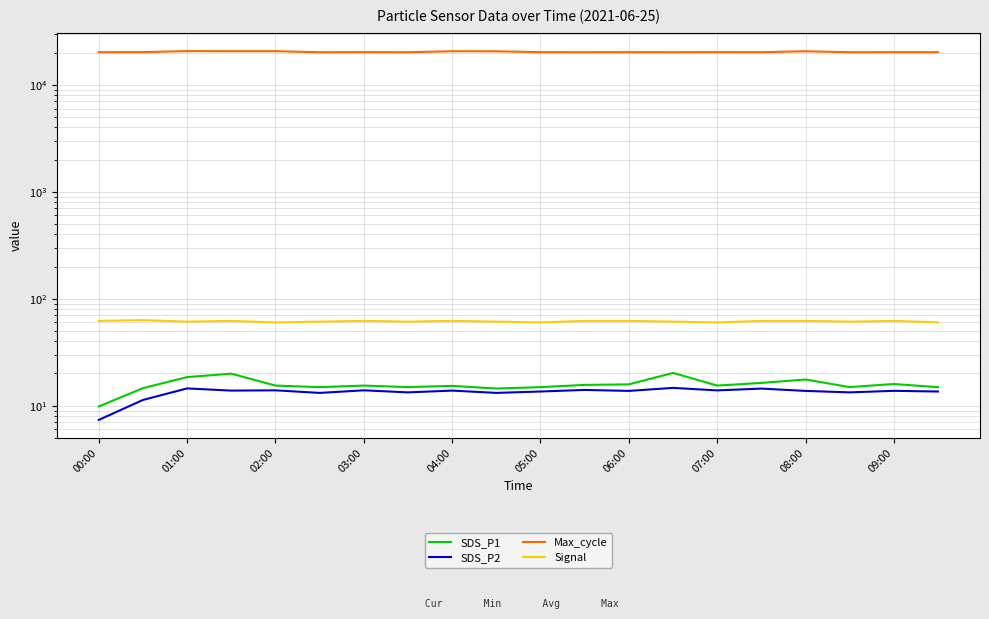

What position from the left is 03:00?

7